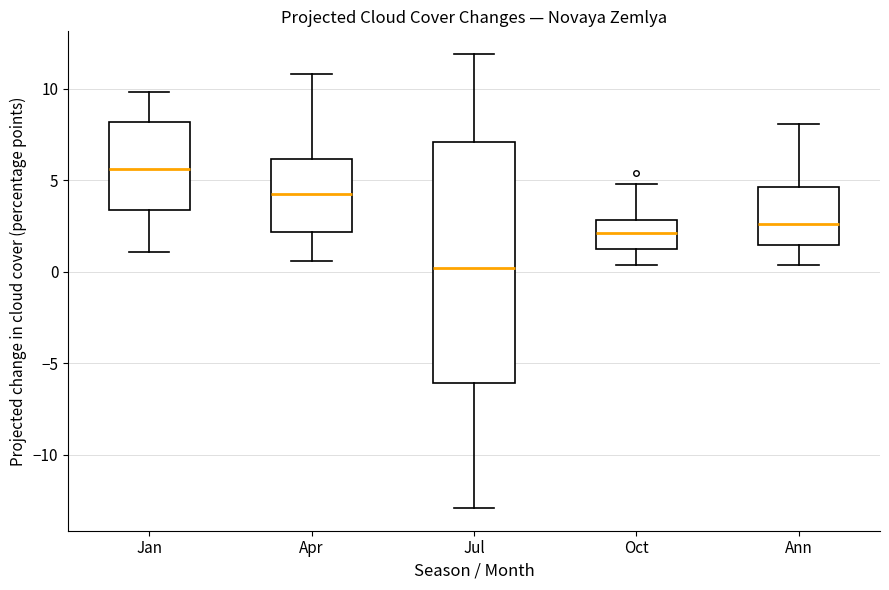

Where does the lower whisker of the box for Apr end on the y-axis? The values are not printed on the chart, so give them approximately, as read against the axis.

0.5